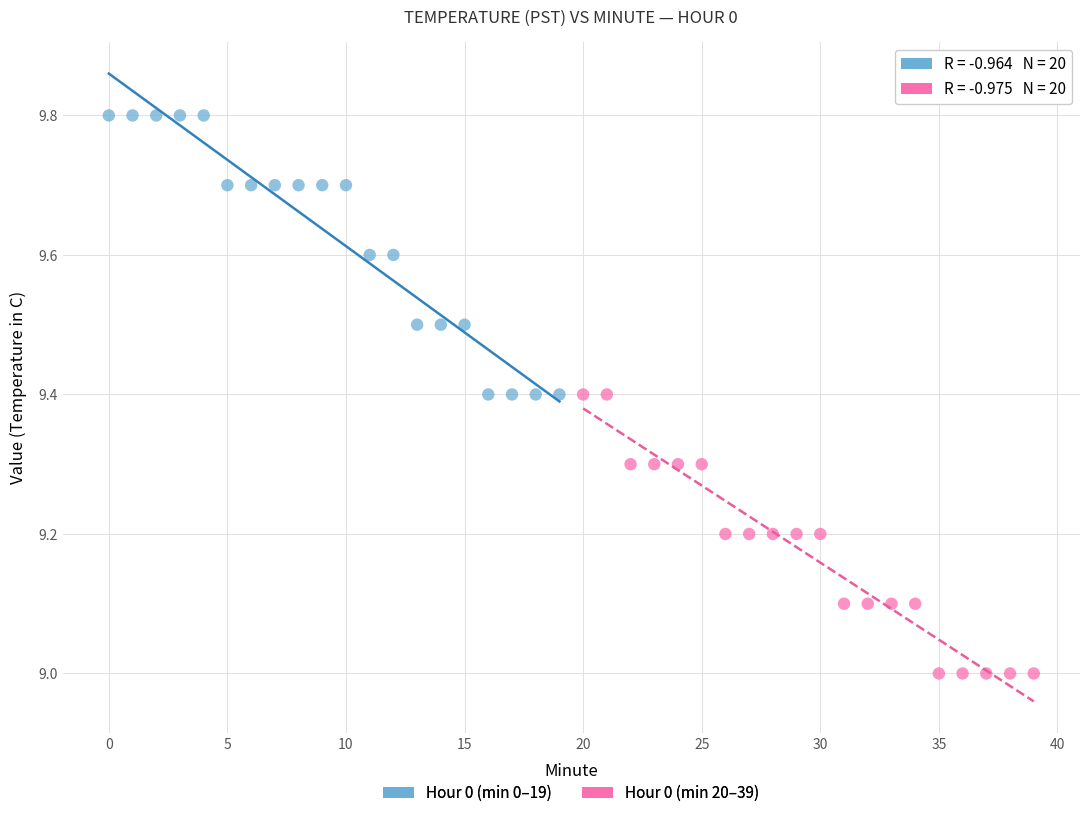

Which series reaches the minimum Y coordinate?

Hour 0 (min 20–39)